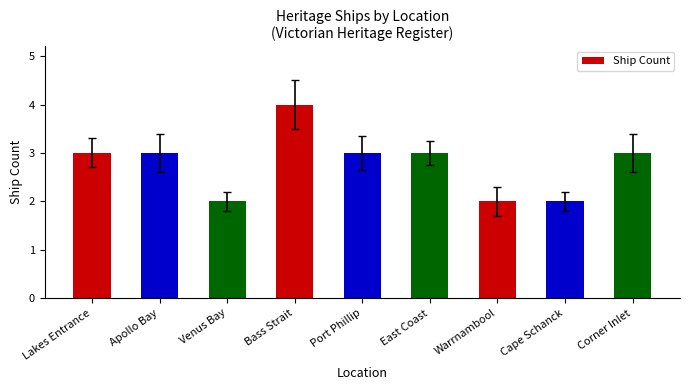

Is it true that the value at Bass Strait is 4?

True